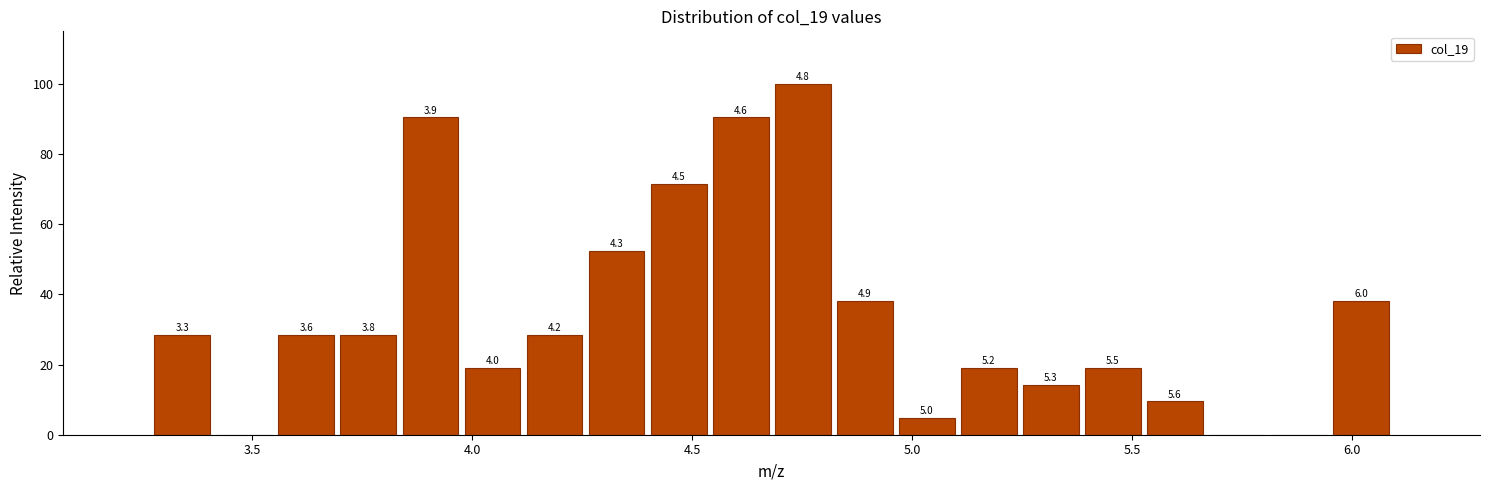

Read against the x-axis, roughly where is the centre of the tallest bar?

4.75